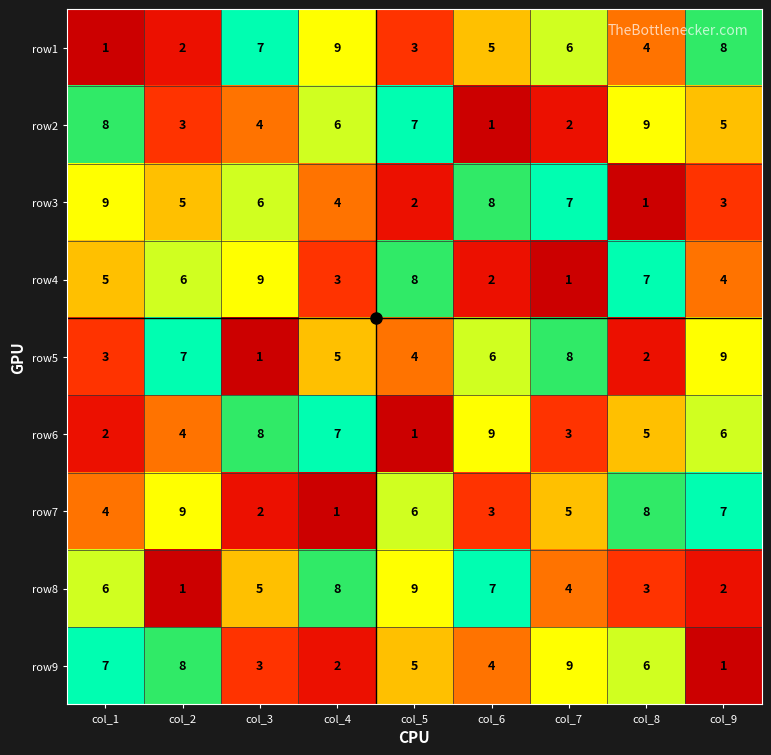

How many distinct data groups are displayed?

9